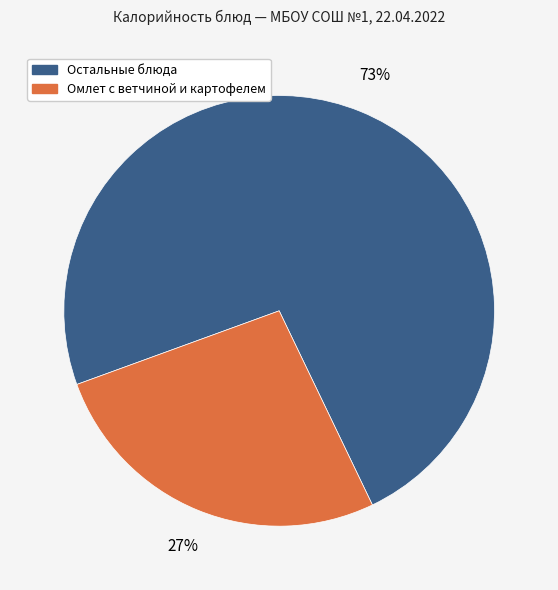

Is there any slice that represents more than half of the pie?

Yes